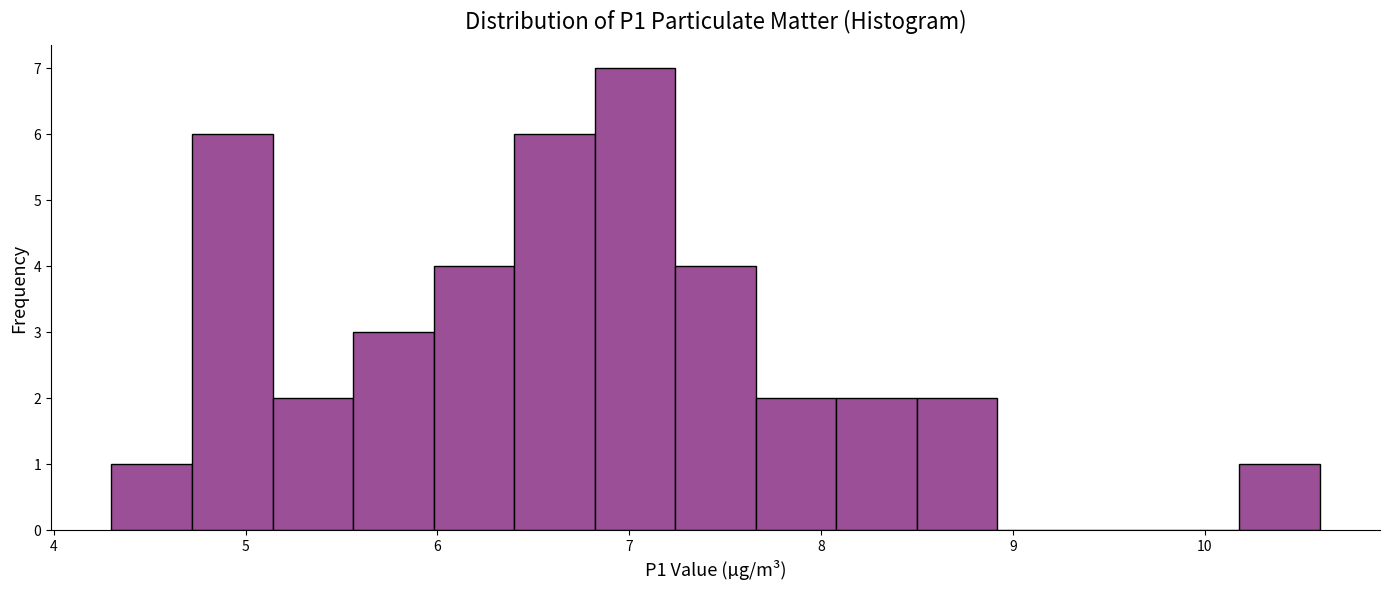

How tall is the bar that spans 8.08 to 8.50 on the x-axis? Neither the bar edges nor the heights are printed on the chart, so give them approximately, as read against the axes.

2